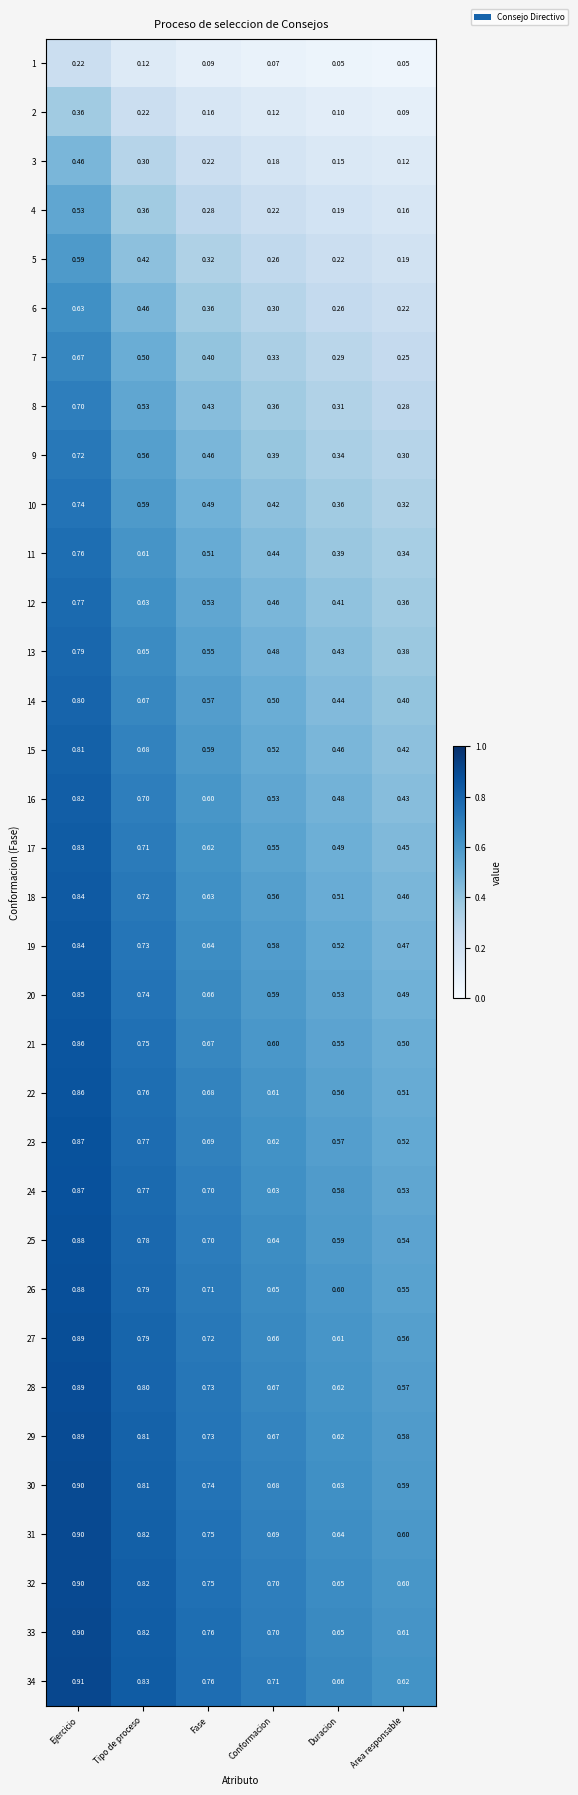

At which category is the sum across all series the highest?

Ejercicio